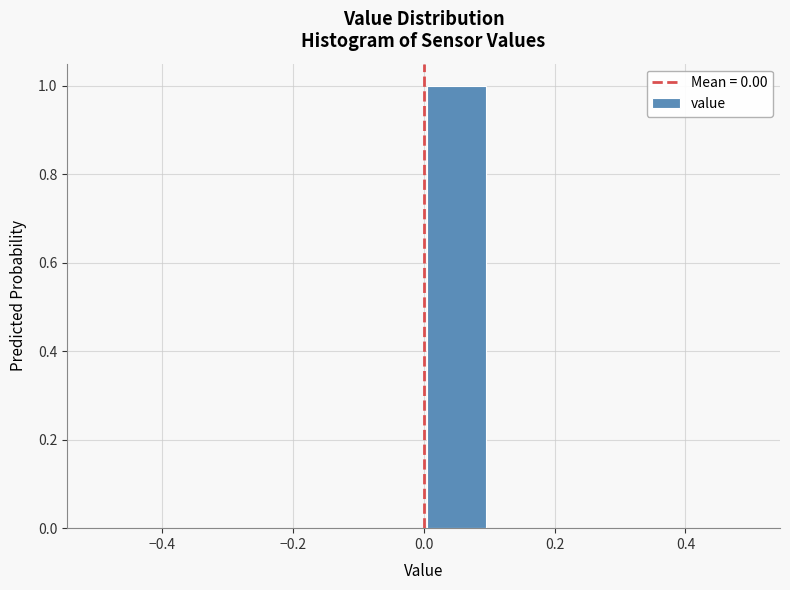

Over which range of the x-axis is the bar tallest?

0.0 to 0.1